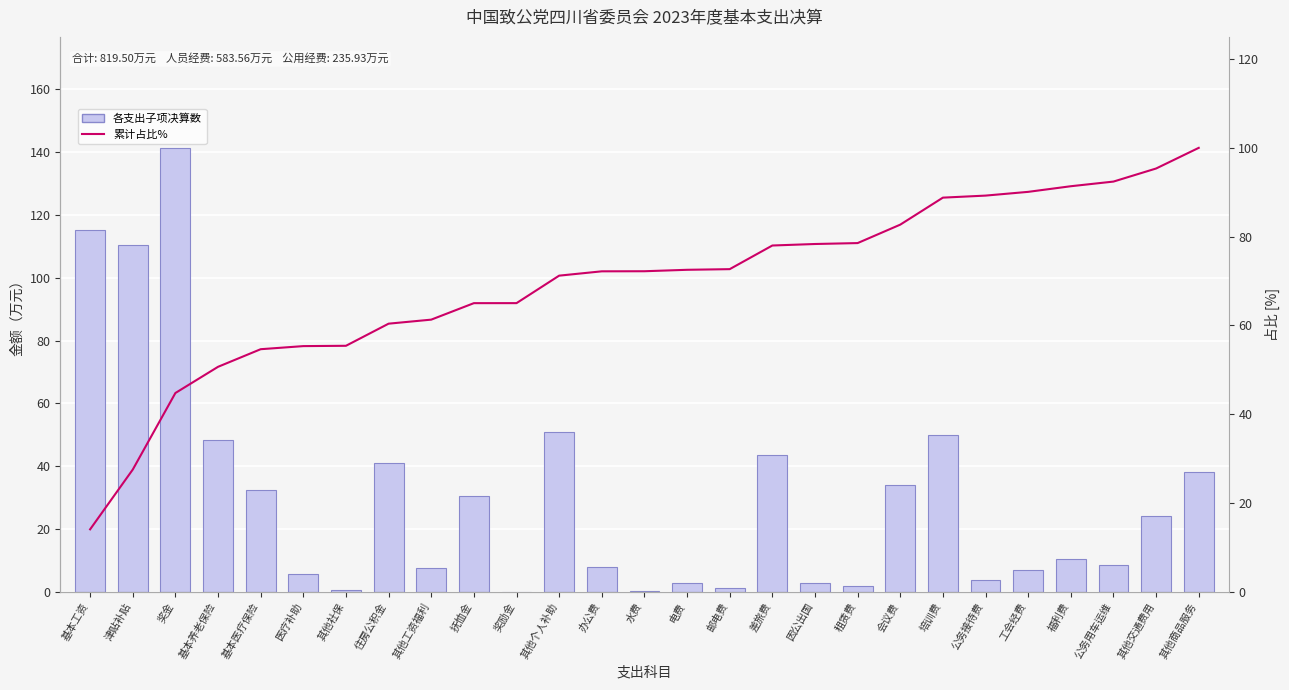

At which label does 各支出子项决算数 first exceed 10?

基本工资